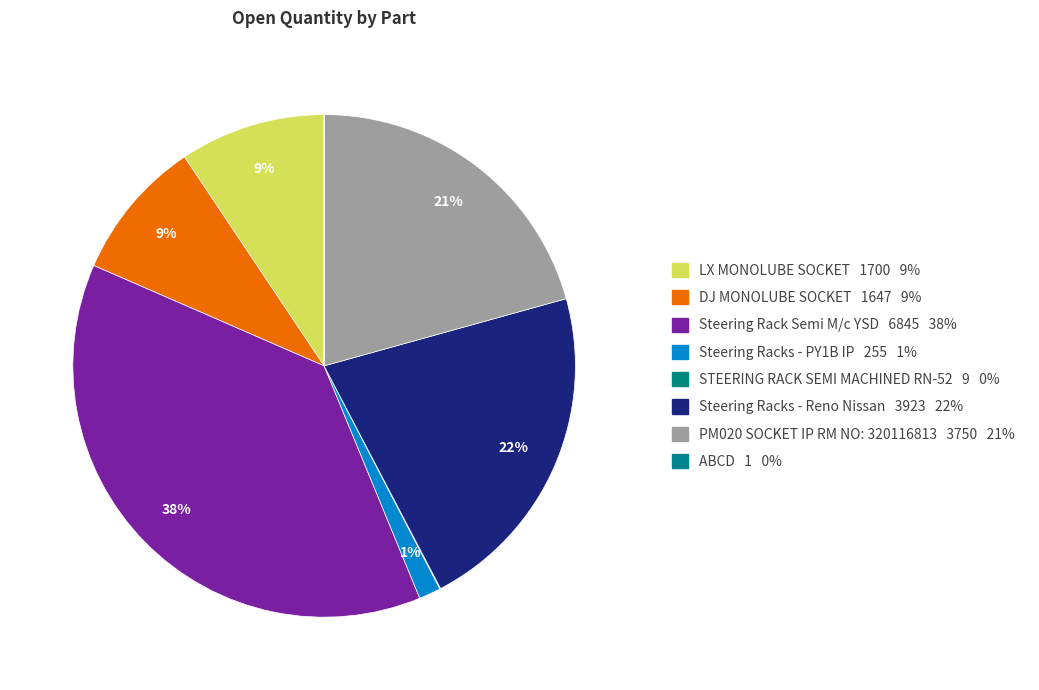

The Steering Racks - PY1B IP slice represents 1% of the pie. True or false?

True